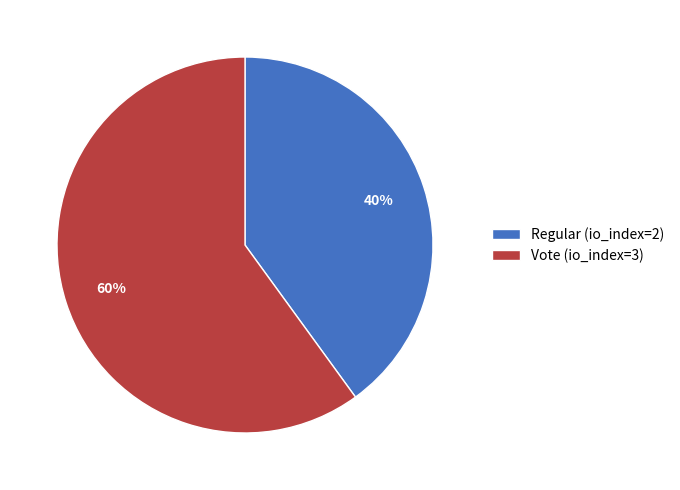

Approximately how many times larger is the value at Regular (io_index=2) compared to Vote (io_index=3)?

0.7